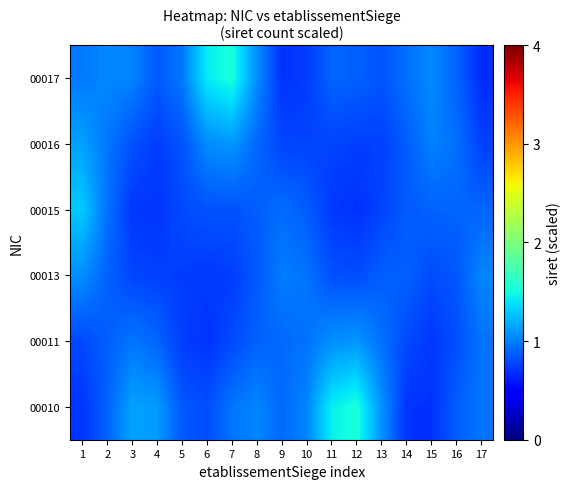

Reading left to right, what are all the values shown in this chart?

00010: 1=0.7	2=0.9	3=1.1	4=1.1	5=0.9	6=0.8	7=1.0	8=1.0	9=0.9	10=1.0	11=1.4	12=1.5	13=1.1	14=0.7	15=0.7	16=0.9	17=1.0
00011: 1=0.8	2=0.9	3=1.0	4=0.9	5=0.7	6=0.7	7=0.8	8=0.9	9=0.9	10=1.0	11=1.1	12=1.1	13=0.9	14=0.8	15=0.7	16=0.8	17=1.0
00013: 1=1.1	2=0.9	3=0.8	4=0.8	5=0.7	6=0.7	7=0.7	8=0.9	9=1.0	10=1.0	11=0.8	12=0.8	13=0.9	14=0.9	15=0.8	16=0.8	17=1.0
00015: 1=1.3	2=1.0	3=0.7	4=0.7	5=0.8	6=0.8	7=0.8	8=0.9	9=0.9	10=0.9	11=0.7	12=0.7	13=0.8	14=0.9	15=0.9	16=0.9	17=0.9
00016: 1=1.1	2=1.0	3=0.8	4=0.7	5=0.8	6=1.0	7=1.1	8=0.9	9=0.8	10=0.8	11=0.8	12=0.7	13=0.8	14=0.9	15=1.0	16=0.9	17=0.8
00017: 1=1.0	2=1.0	3=1.0	4=0.9	5=1.0	6=1.4	7=1.5	8=1.1	9=0.7	10=0.7	11=0.9	12=0.9	13=0.8	14=0.9	15=1.0	16=0.9	17=0.7